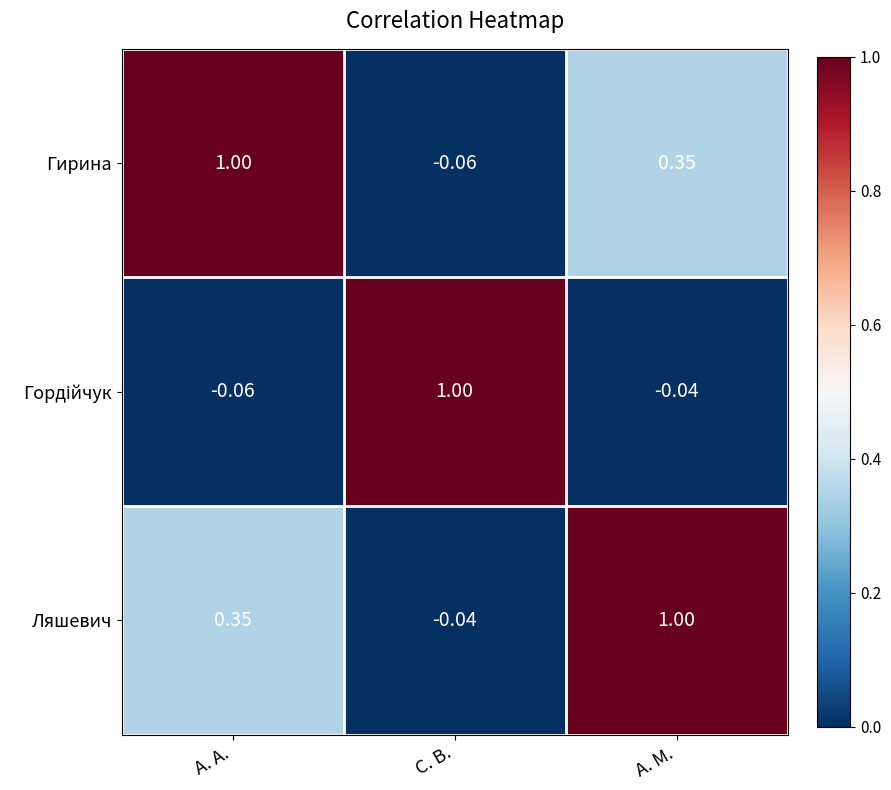

At which label does Гирина reach its peak?

А. А.